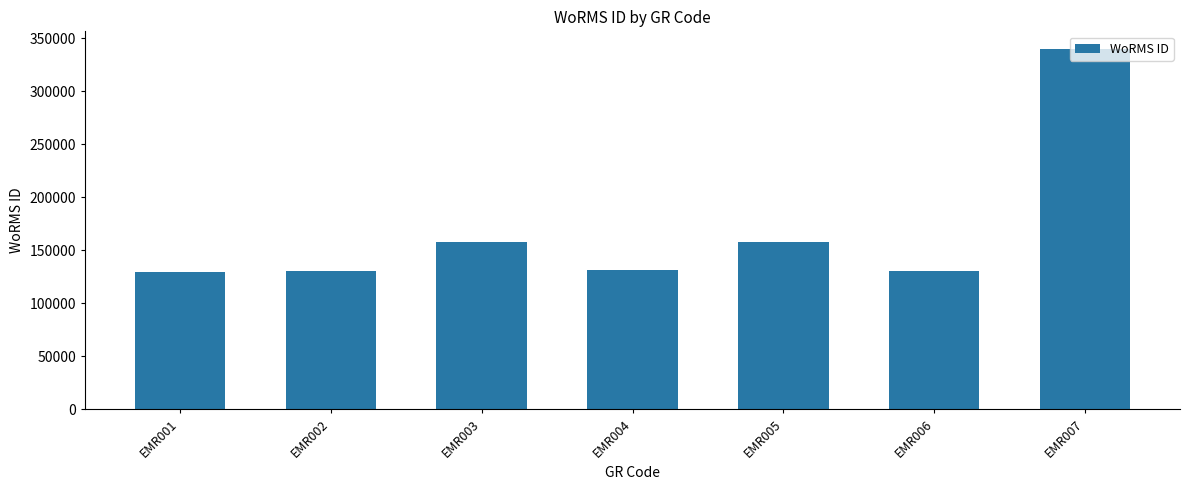

What is the greatest value displayed?

339374